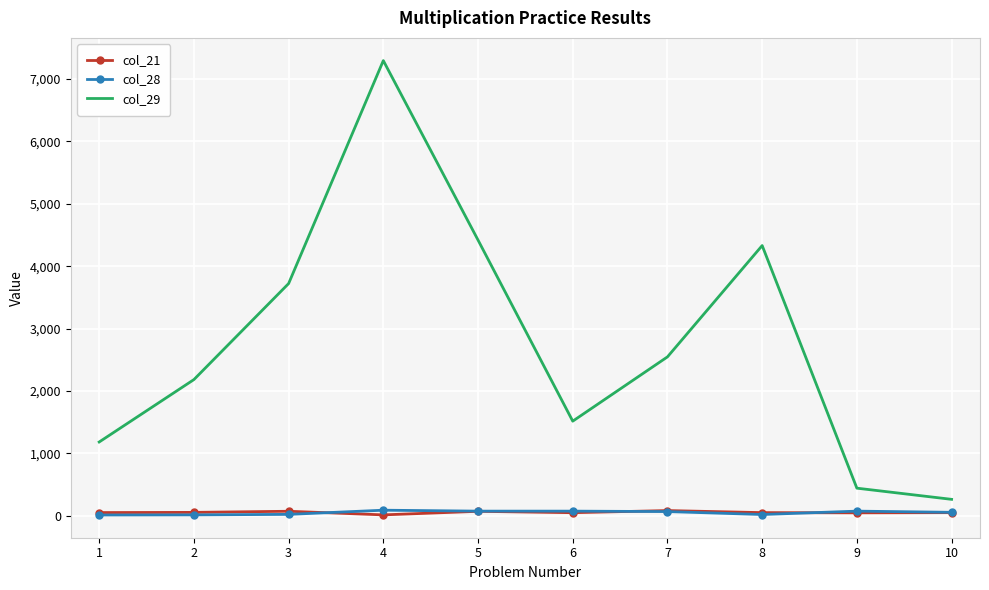

At how many categories does at least one series exceed 3352?

4